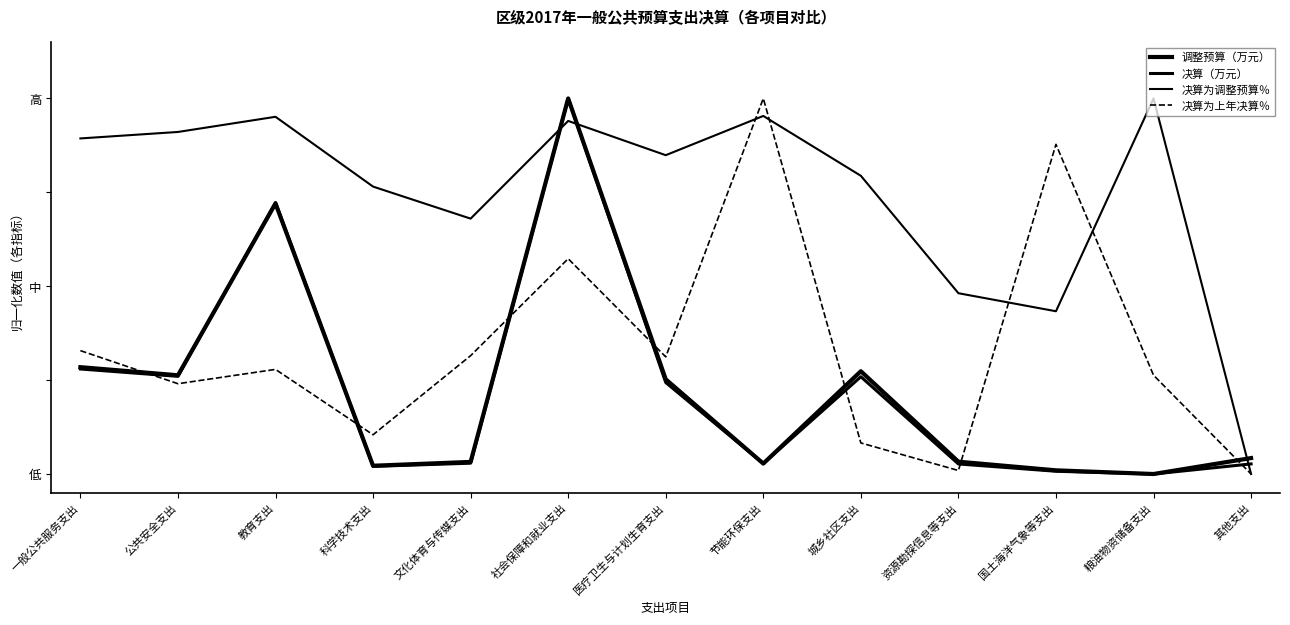

How many data points in 决算为调整预算％ are above 0?

12